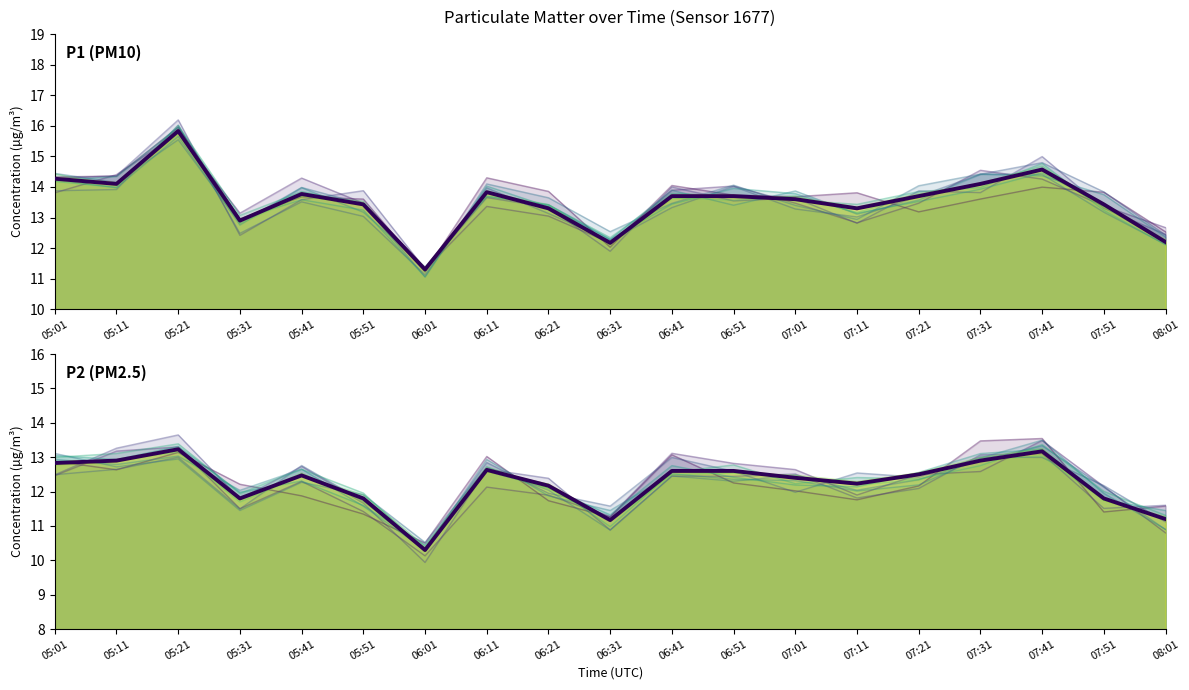

What is the sum of the P2 (PM2.5) (mean) values at 06:31 and 07:41?

24.3